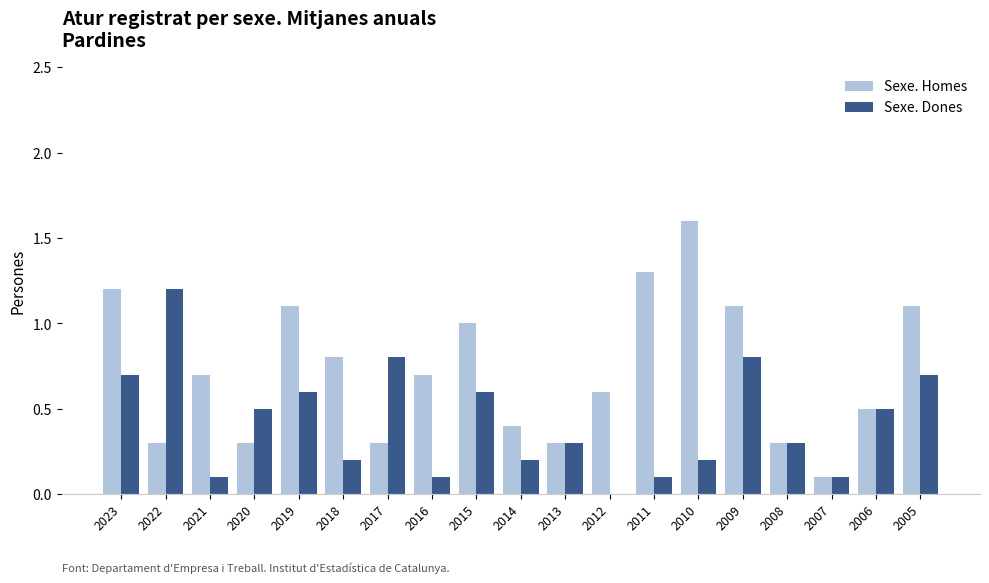

What is the maximum value for Sexe. Homes?

1.6